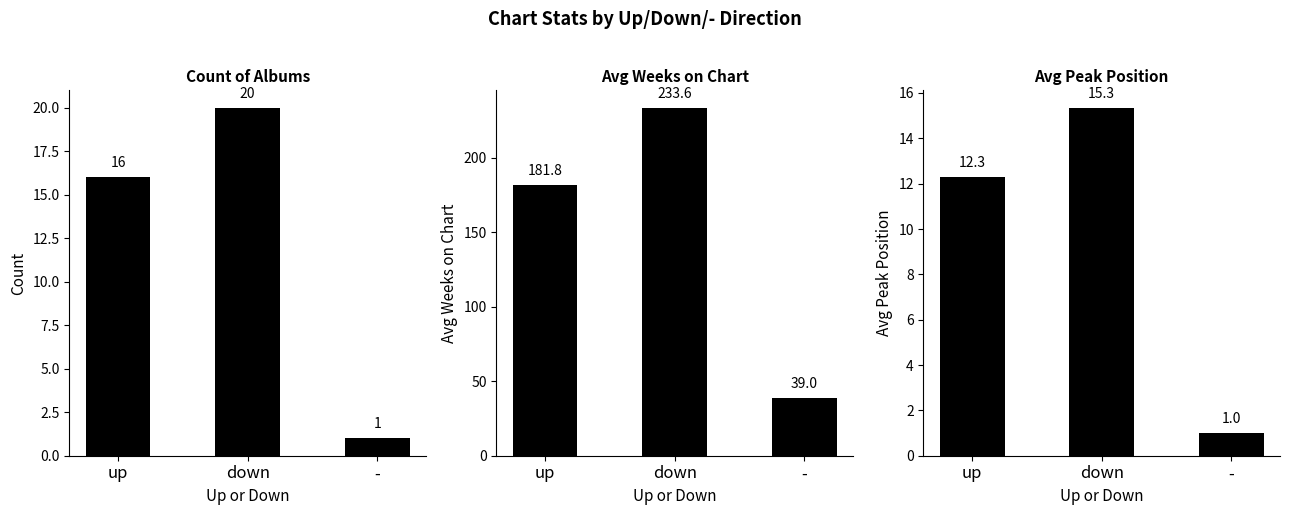

Which category has the highest value in the Avg Peak Position series?

down